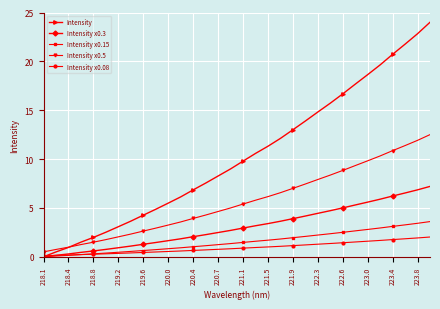

What is the value of the Intensity x0.08 point at the 22nd from the left?

1.2